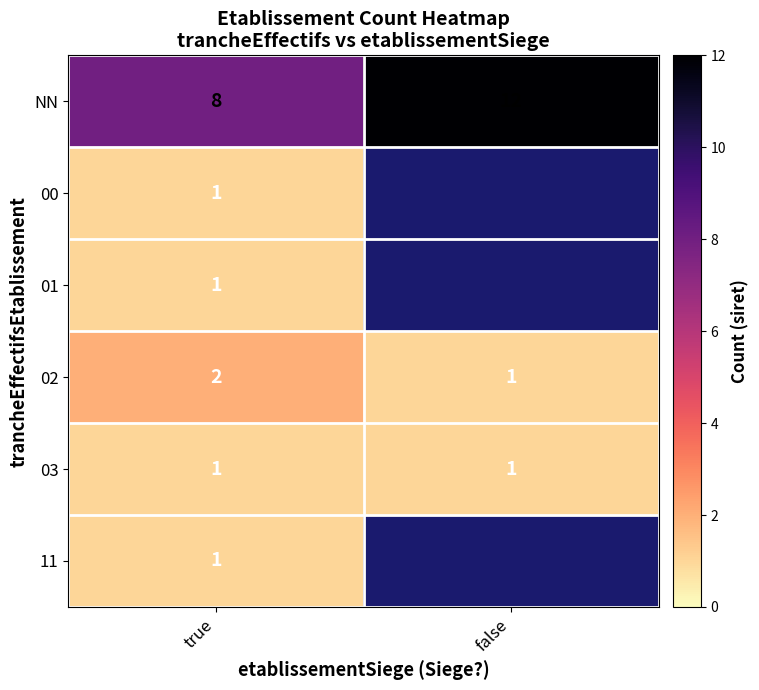

Between true and false, which is larger?

false